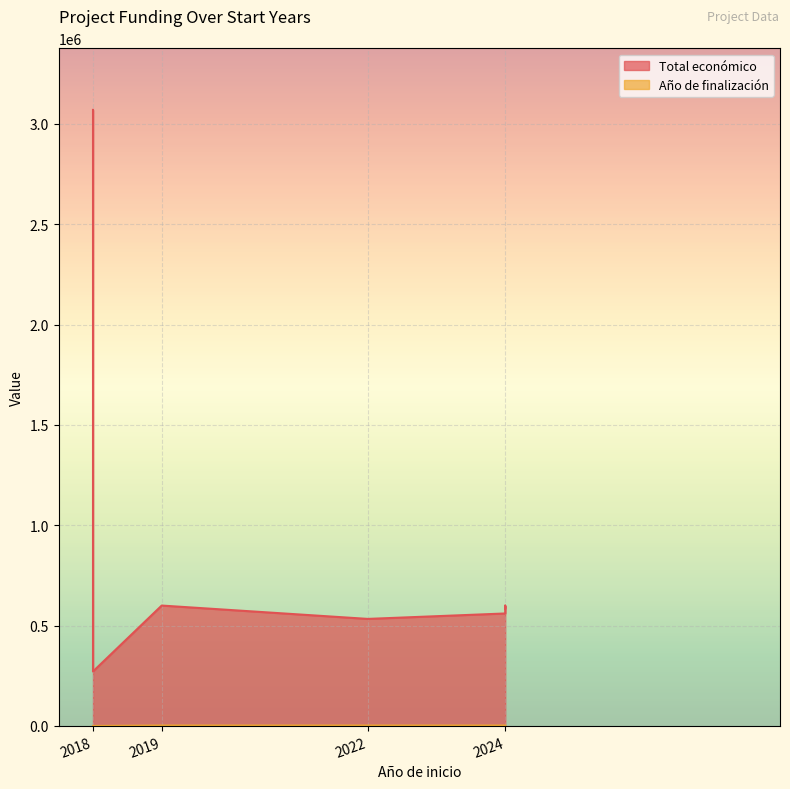

At which label does Año de finalización reach its peak?

2024